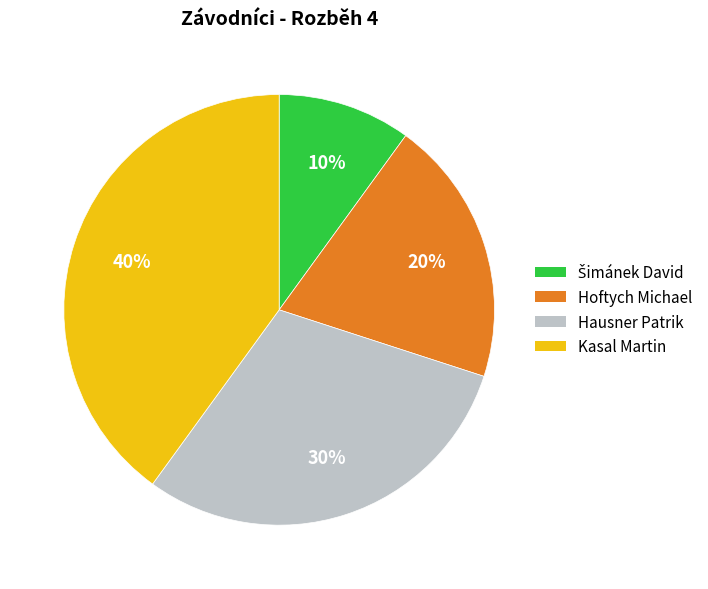

How many segments does this pie chart have?

4